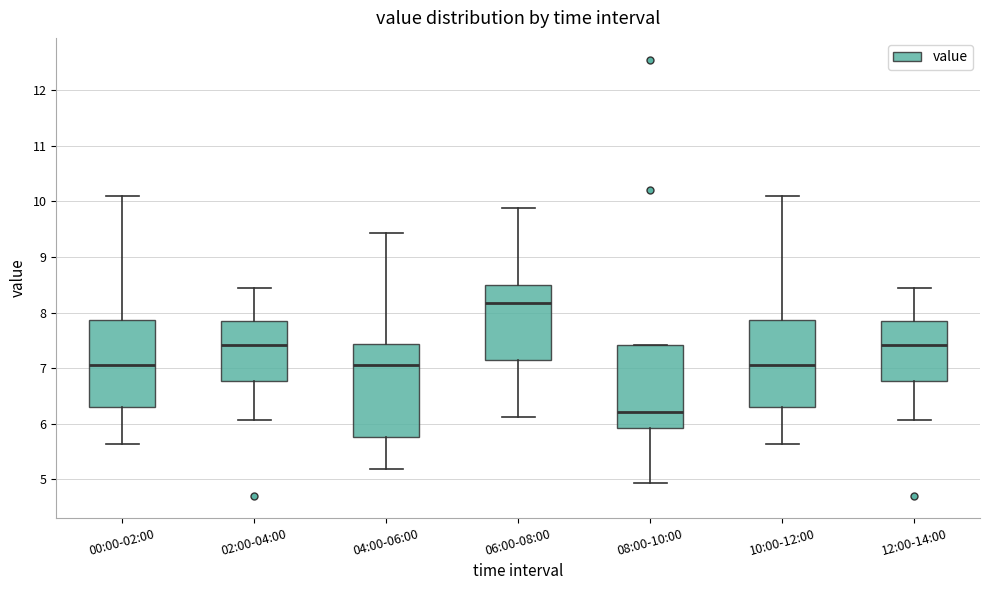

Reading left to right, transcribe this box plot: for each box, give where its median line is, the range the box spans, and where its two whiskers end, as read against the y-axis. The values are not printed on the chart, so give them approximately, as read against the axis.

00:00-02:00: median 7.1, box 6.3 to 7.9, whiskers 5.6 to 10.1
02:00-04:00: median 7.4, box 6.8 to 7.9, whiskers 6.1 to 8.5
04:00-06:00: median 7.1, box 5.8 to 7.4, whiskers 5.2 to 9.4
06:00-08:00: median 8.2, box 7.1 to 8.5, whiskers 6.1 to 9.9
08:00-10:00: median 6.2, box 5.9 to 7.4, whiskers 4.9 to 7.4
10:00-12:00: median 7.1, box 6.3 to 7.9, whiskers 5.6 to 10.1
12:00-14:00: median 7.4, box 6.8 to 7.9, whiskers 6.1 to 8.5